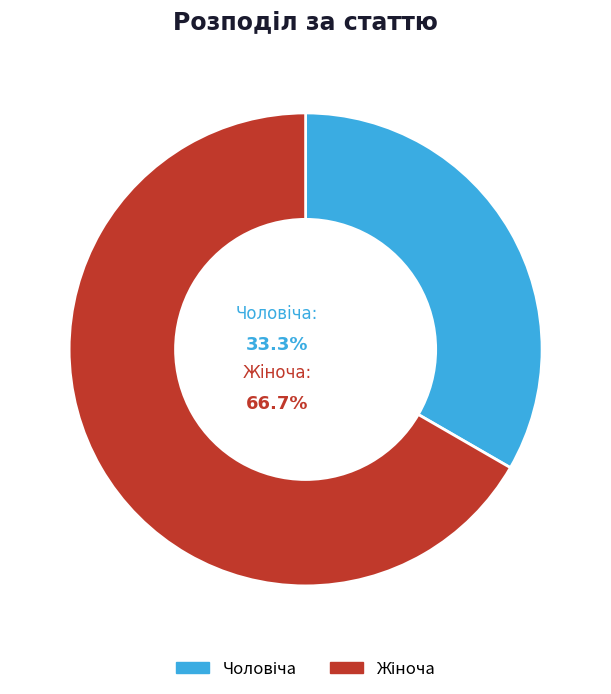

What is the majority slice?

Жіноча